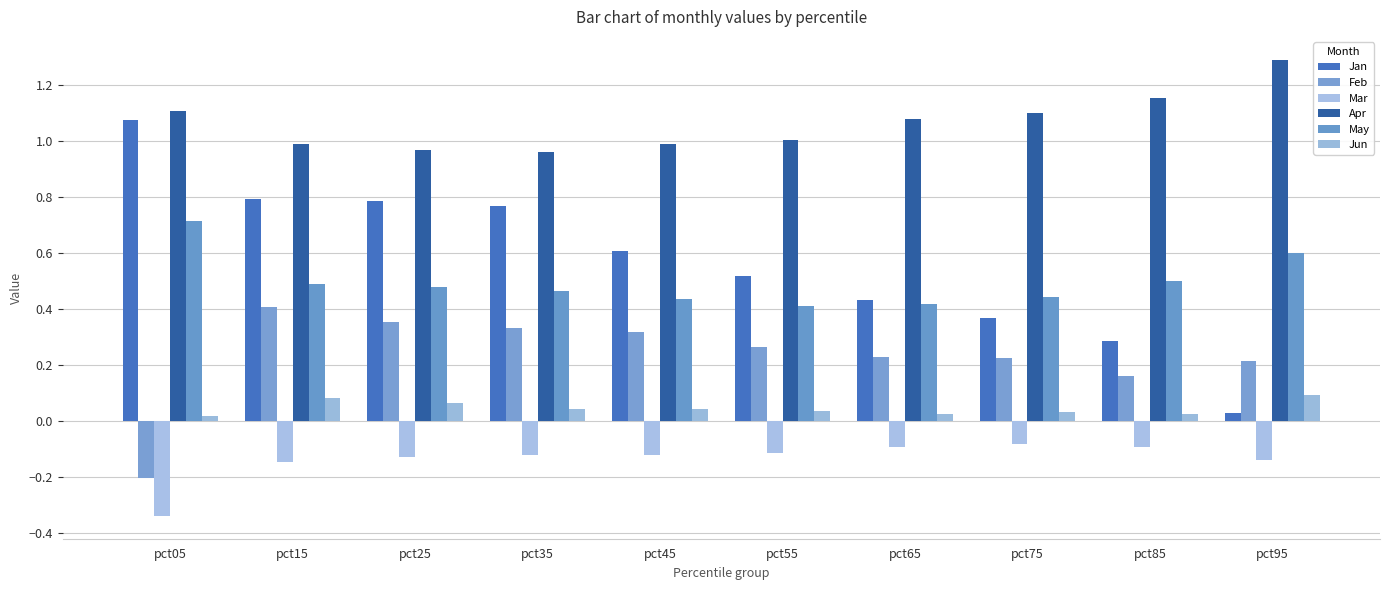

What are all the series names shown in the legend?

Jan, Feb, Mar, Apr, May, Jun